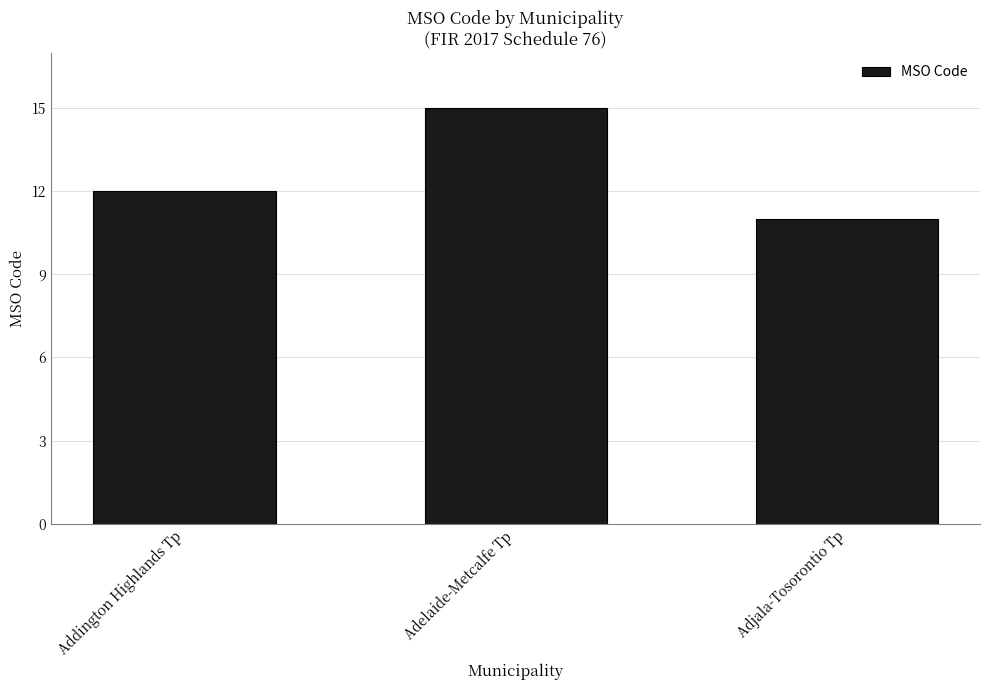

Which category has the lowest value across all series?

Adjala-Tosorontio Tp